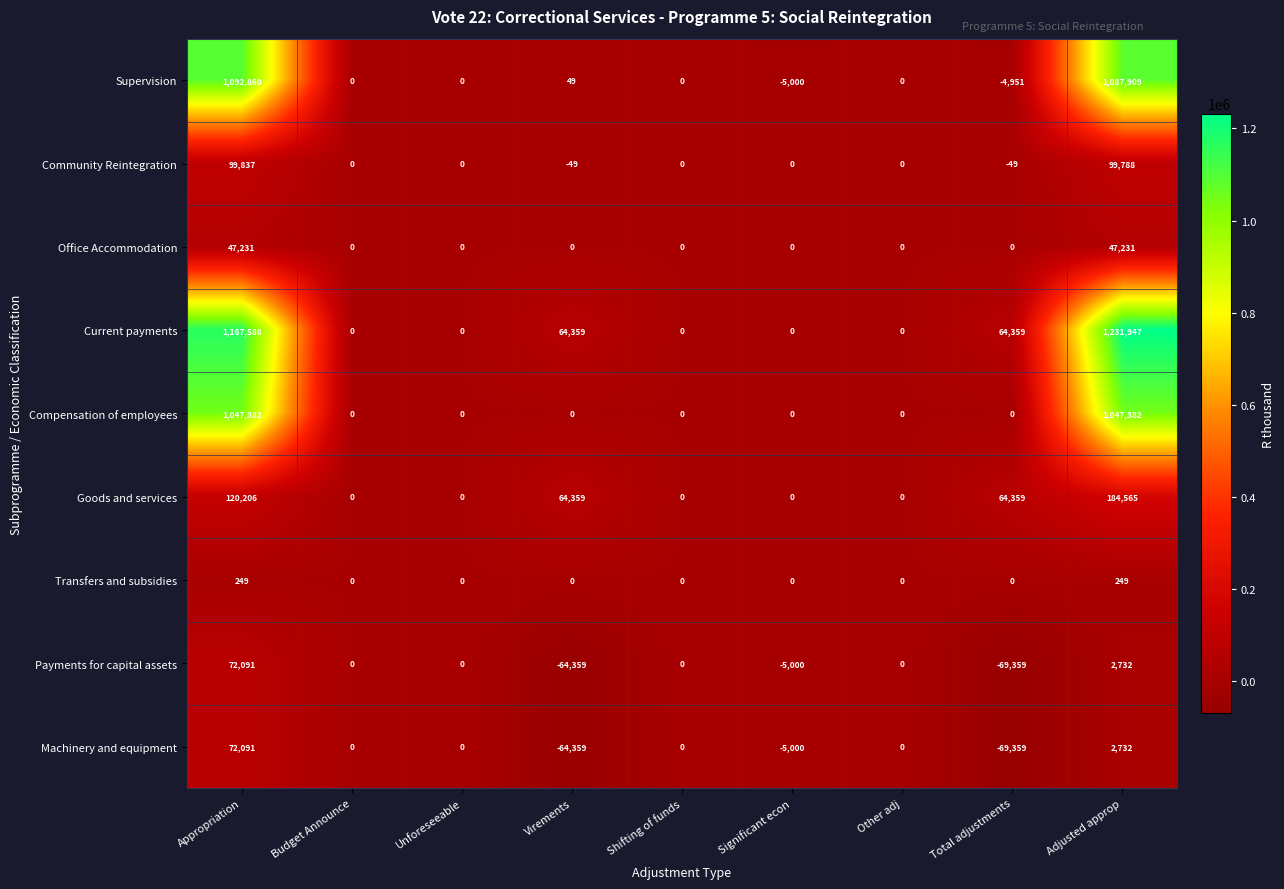

Is the value of Current payments at Total adjustments greater than the value of Transfers and subsidies at Unforeseeable?

Yes